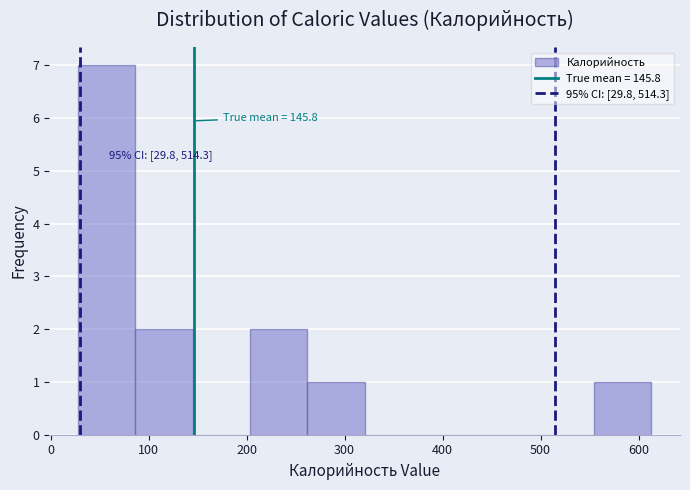

Over which range of the x-axis is the bar tallest?

30 to 90